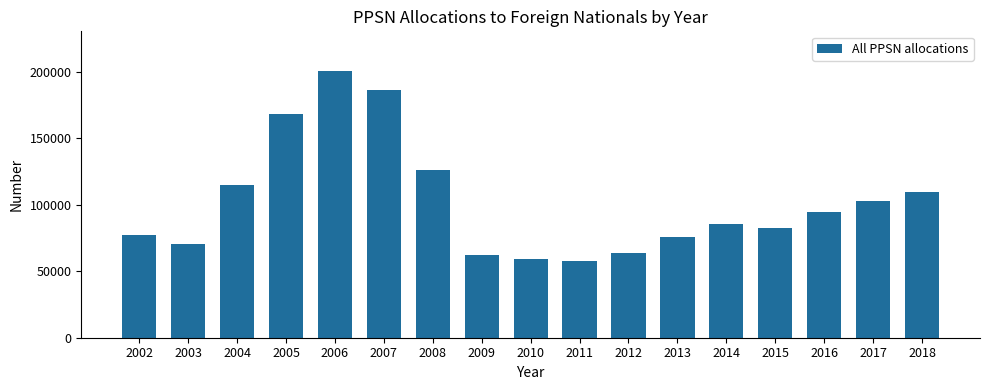

What is the change in value from 2012 to 2016?

+30963